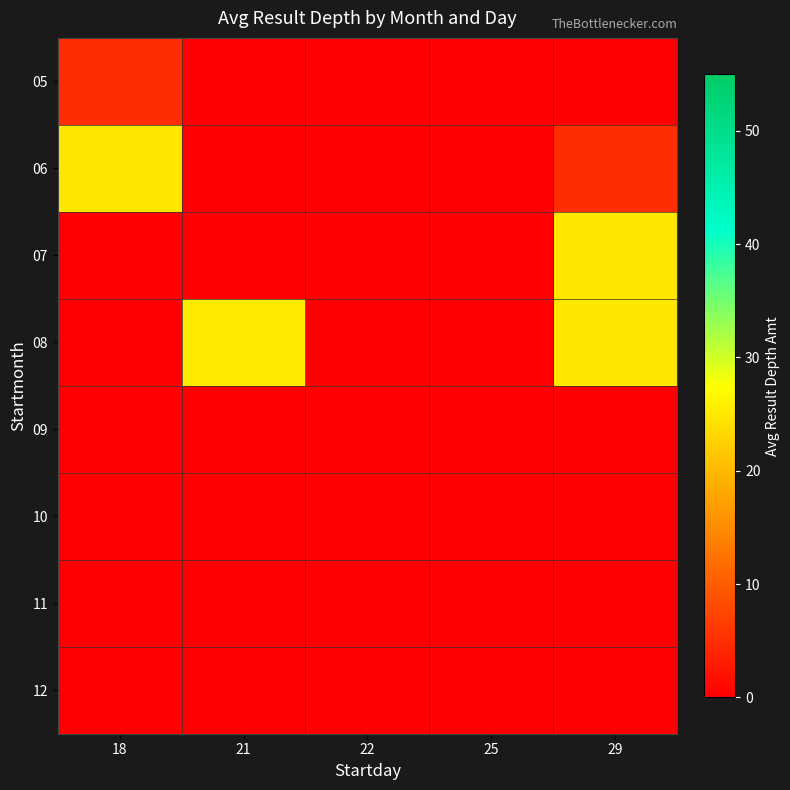

How many data points does each series have?

5